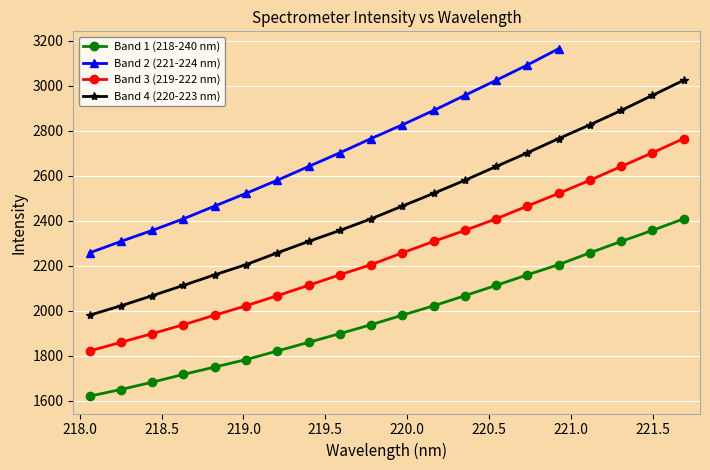

True or false: Band 1 (218-240 nm) and Band 4 (220-223 nm) intersect in this chart.

False